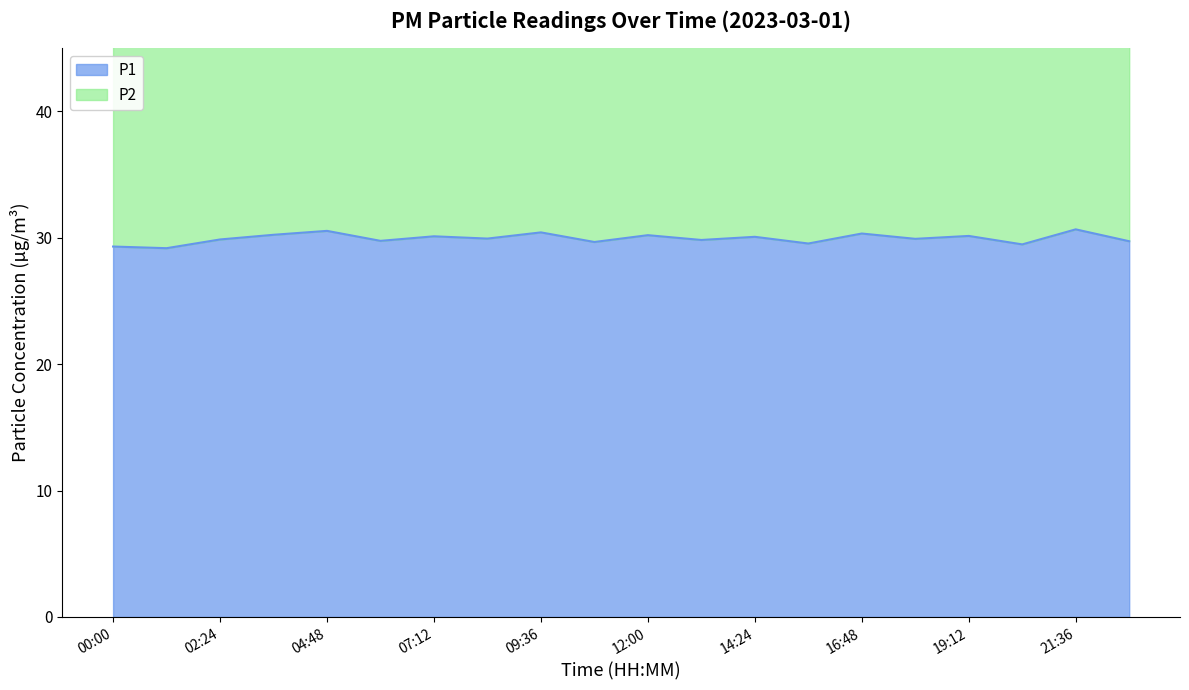

True or false: P2 has more than 2 interior local peaks.

True